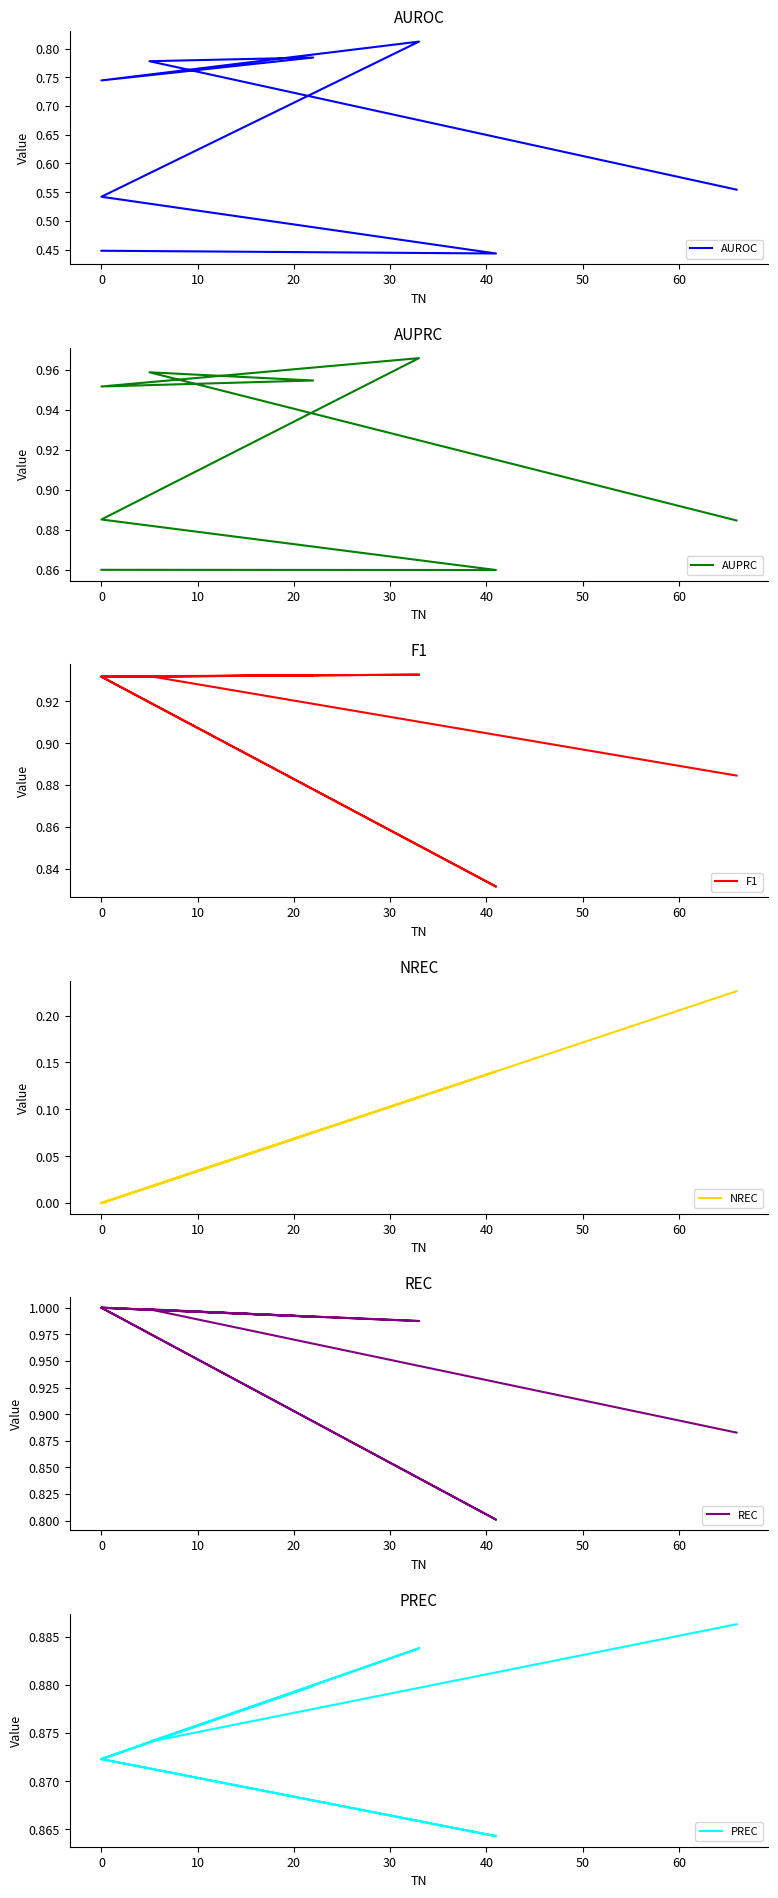

Is this an area chart (filled region under the line)?

No